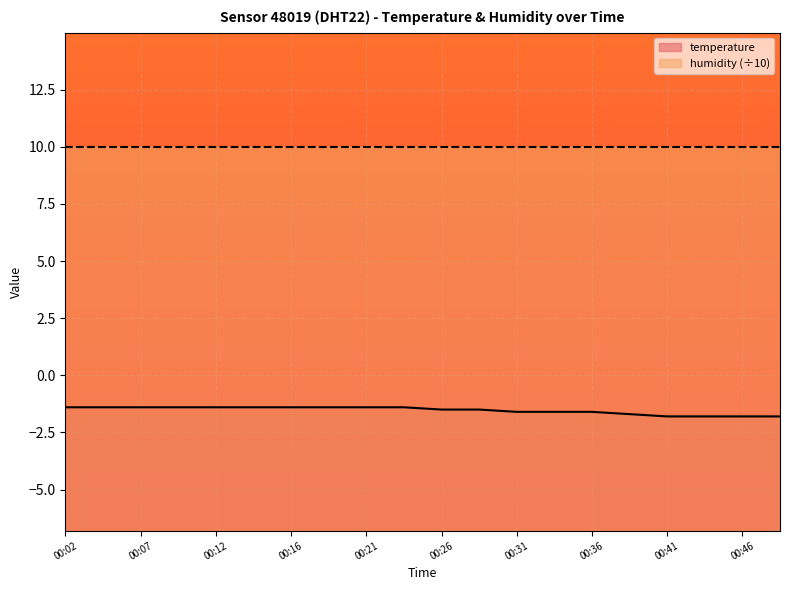

Is it true that the value at 00:38 is -1.7?

True